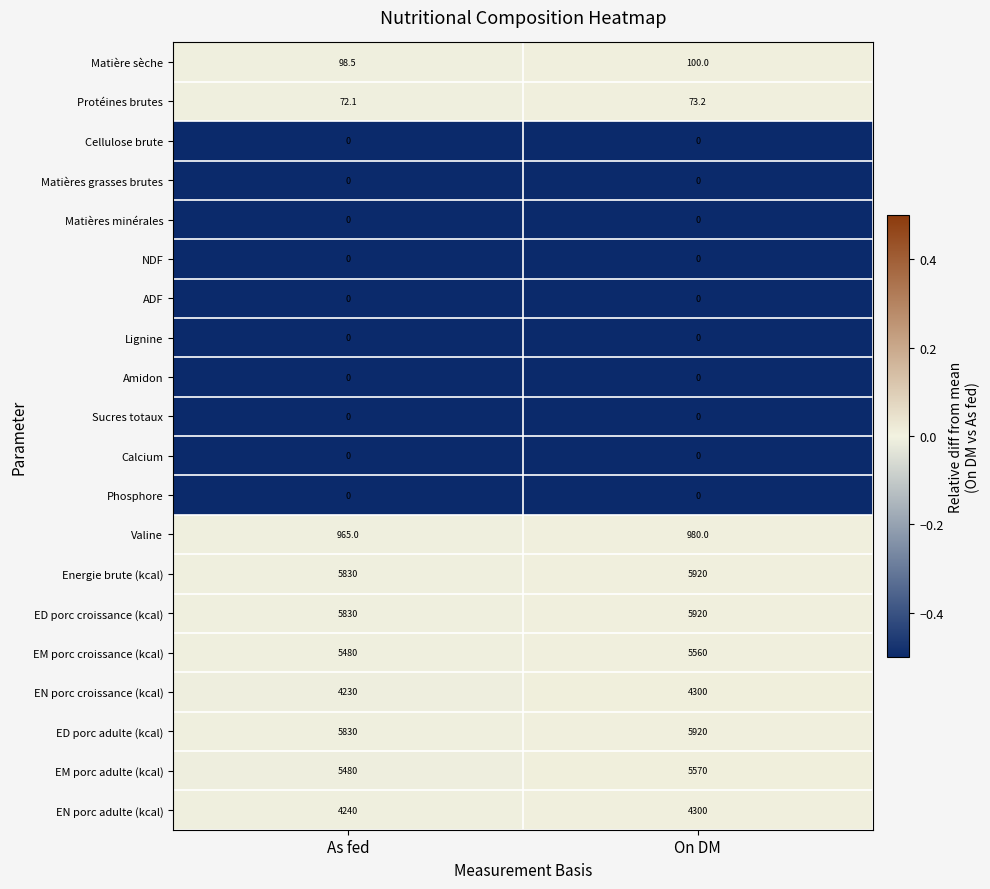

What is the difference between the highest and lowest values at On DM?

5920.0